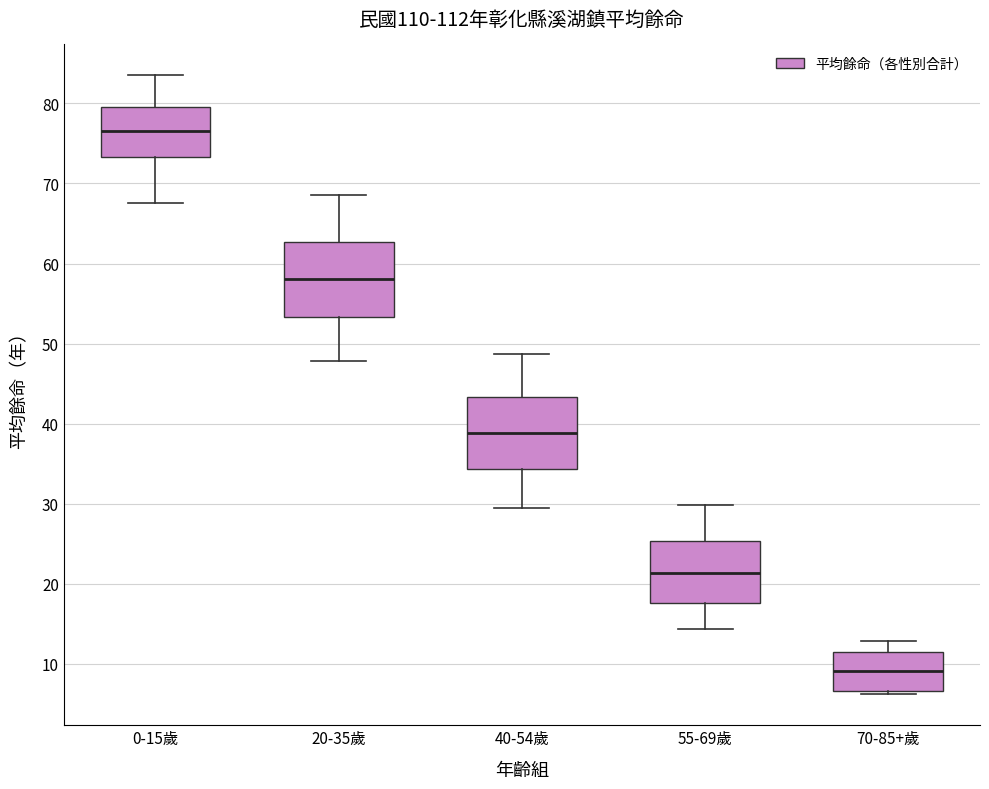

Reading left to right, read every box against the y-axis: the position of its median line, the range the box covers, and the ends of its whiskers. The values are not printed on the chart, so give them approximately, as read against the axis.

0-15歲: median 77, box 73 to 80, whiskers 68 to 84
20-35歲: median 58, box 53 to 63, whiskers 48 to 69
40-54歲: median 39, box 34 to 43, whiskers 30 to 49
55-69歲: median 21, box 18 to 25, whiskers 14 to 30
70-85+歲: median 9, box 7 to 11, whiskers 6 to 13